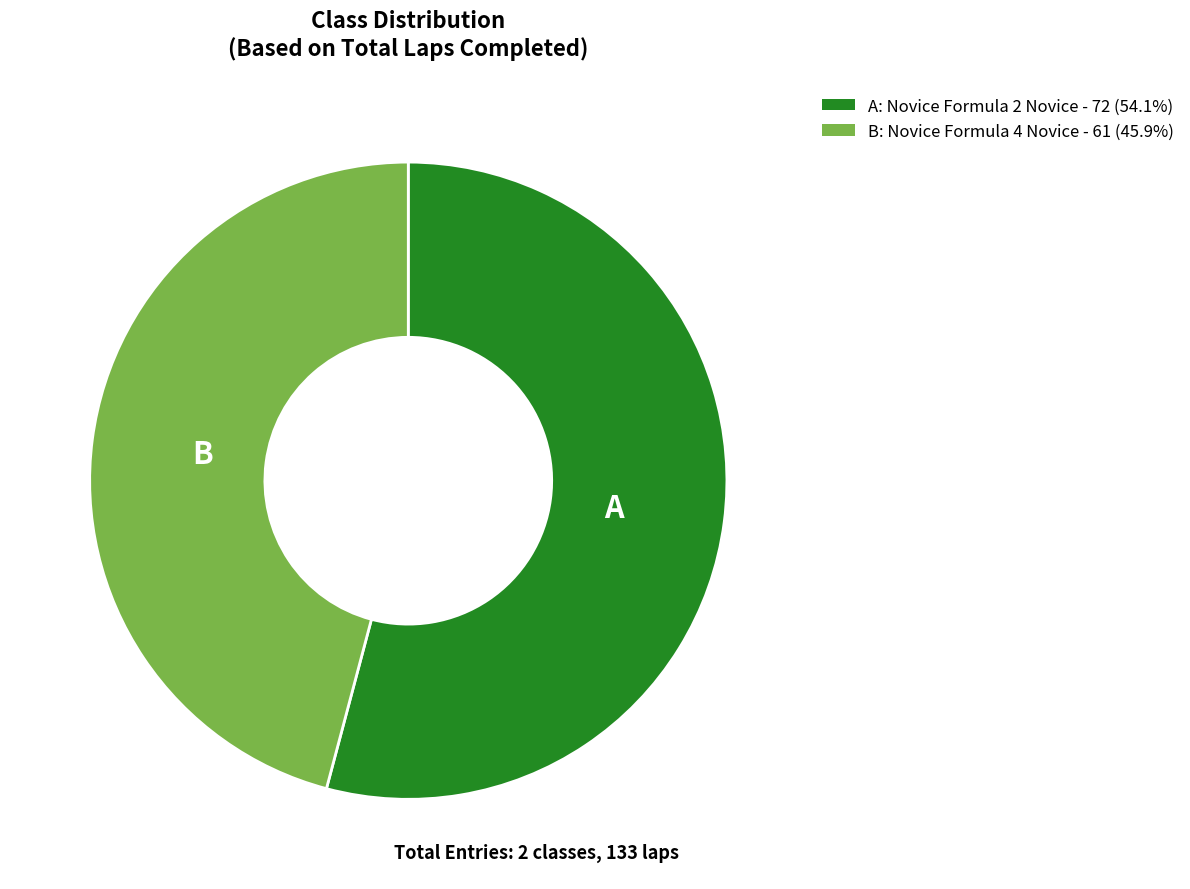

Is there any slice that represents more than half of the pie?

Yes